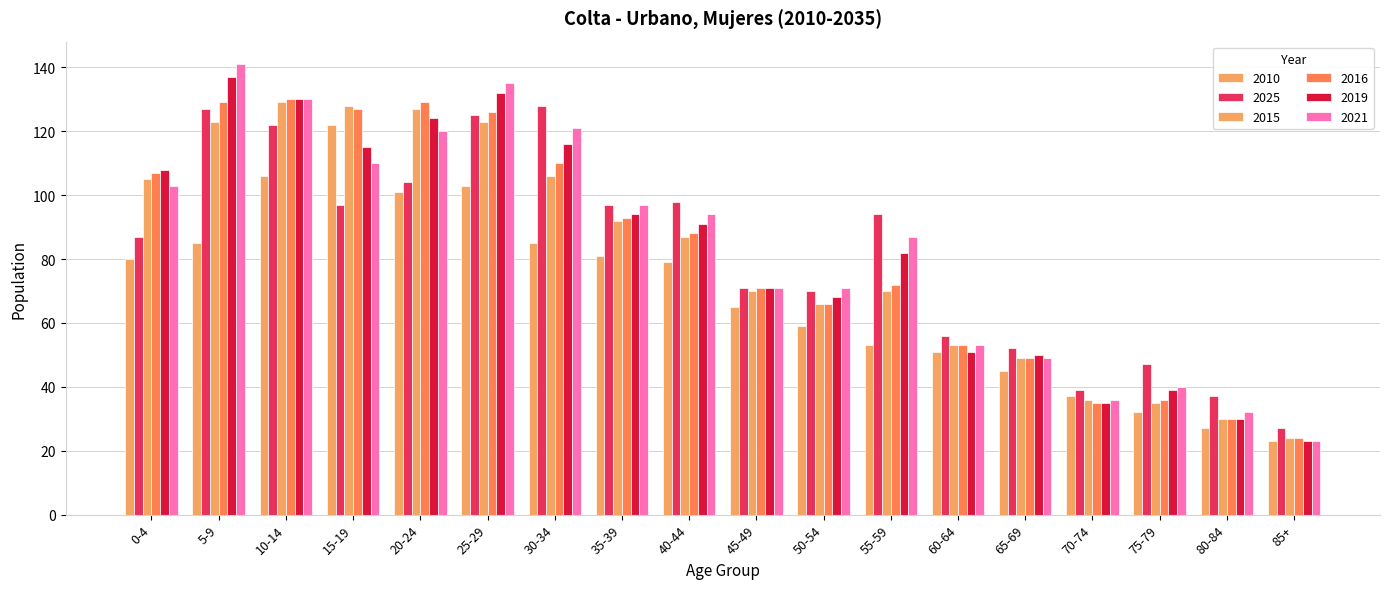

Between 35-39 and 0-4, which is larger?

35-39